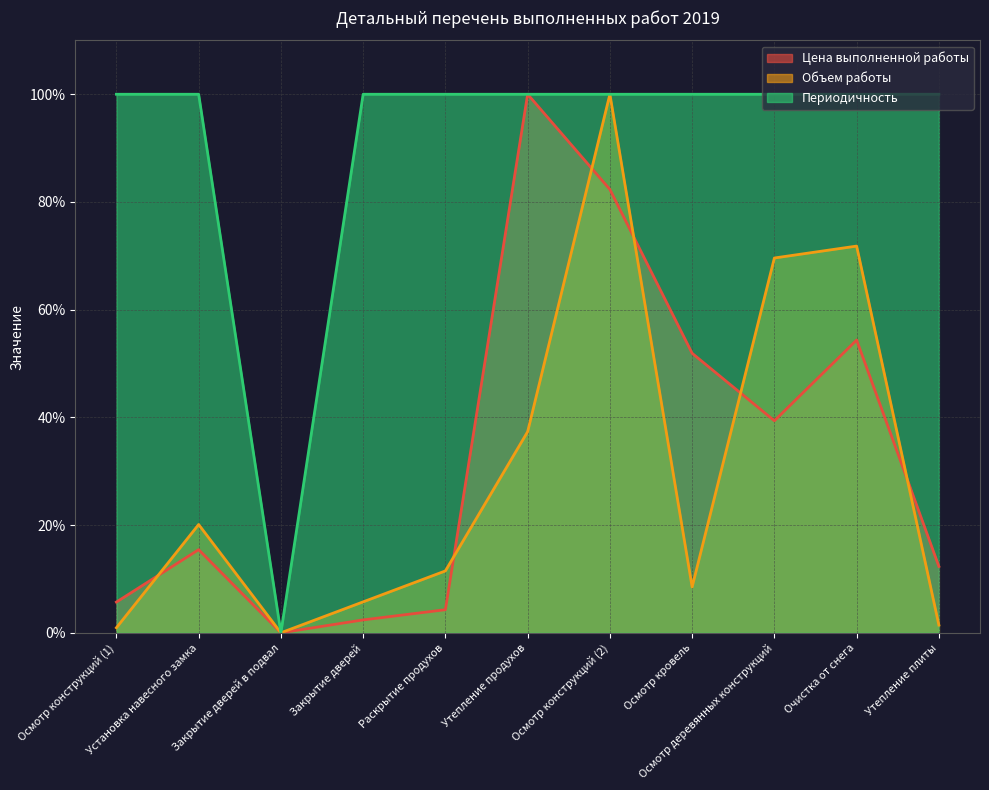

The value of Объем работы at Осмотр кровель is 8.5. True or false?

True